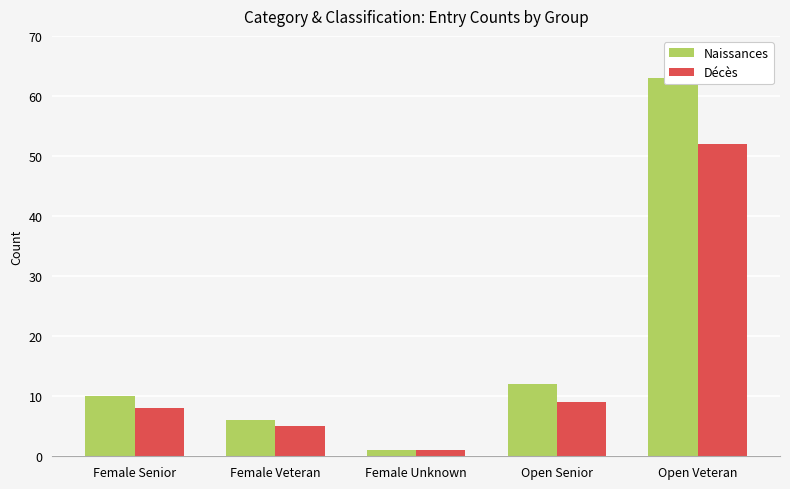

What is the difference between the second highest and second lowest values in the Naissances series?

6